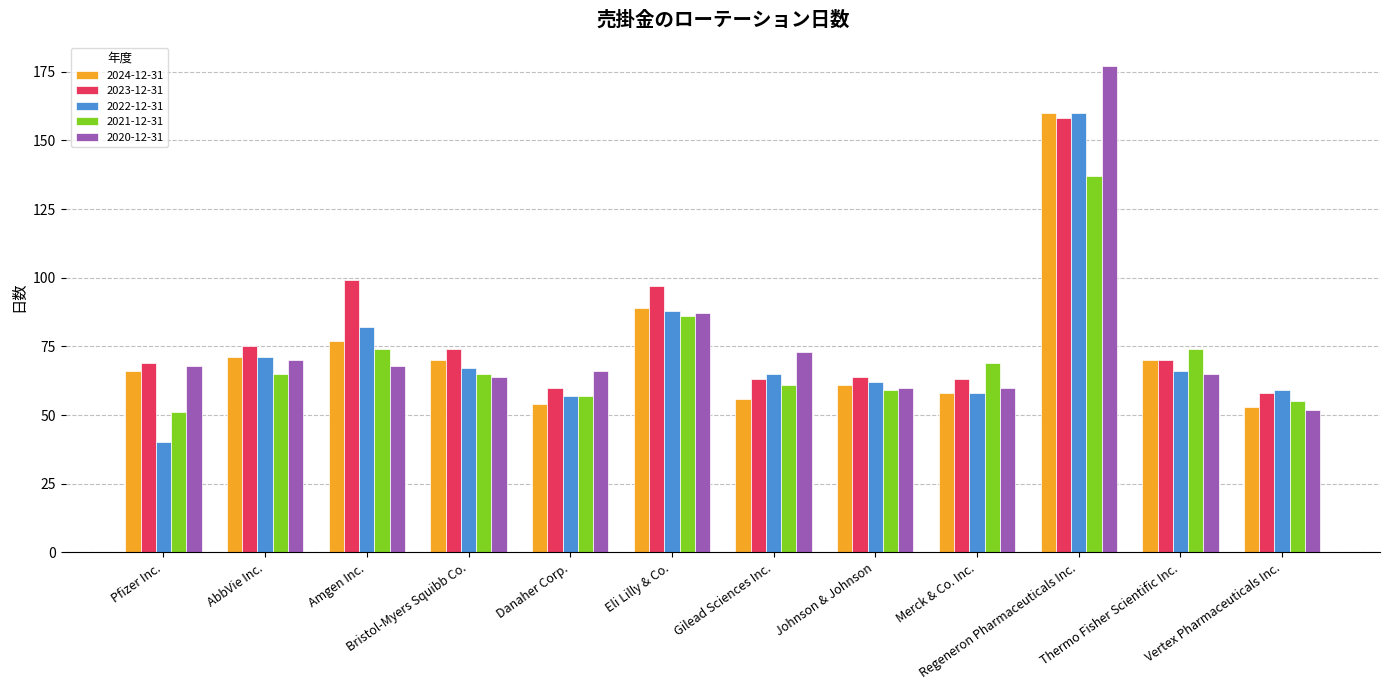

What is the difference between the highest and lowest values at Regeneron Pharmaceuticals Inc.?

40